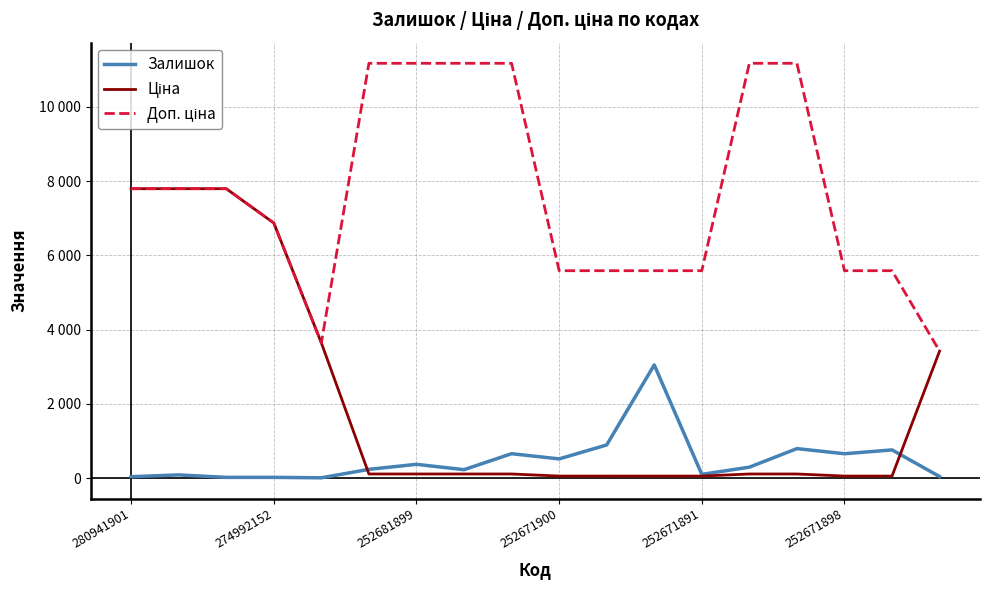

Is this an area chart (filled region under the line)?

No